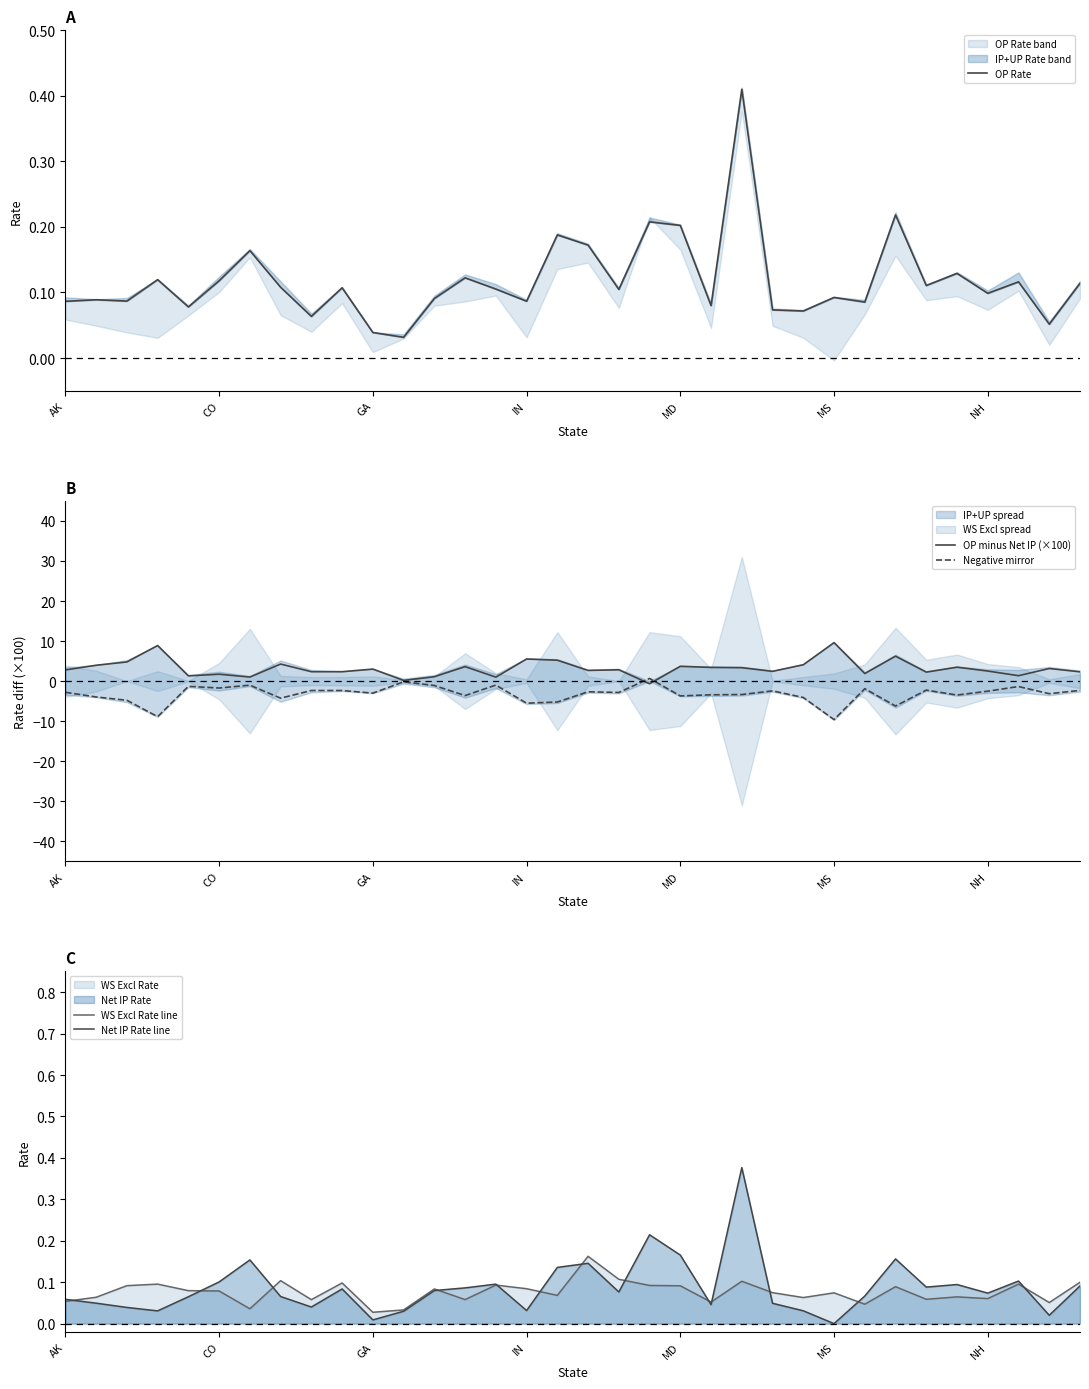

Rank the series by their maximum value, from highest to lowest.

OP minus Net IP (×100), Negative mirror, OP Rate, Net IP Rate line, WS Excl Rate line